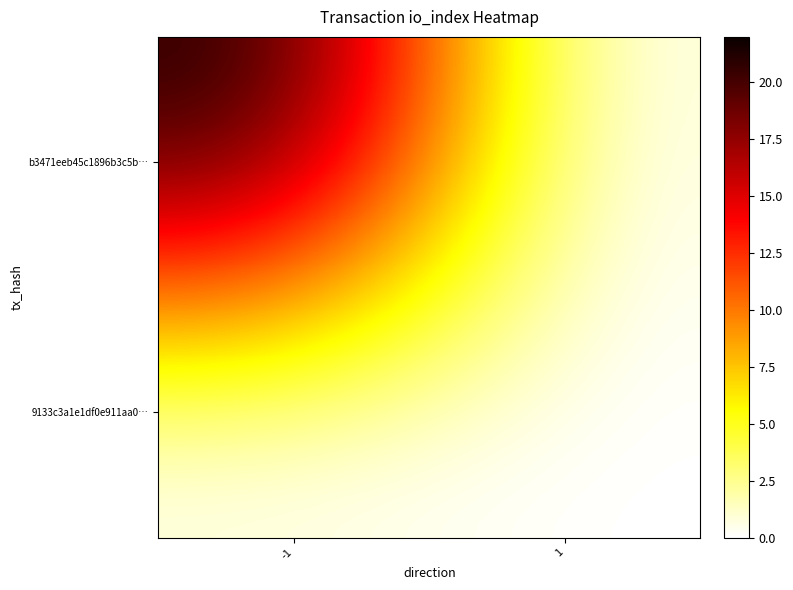

List the series in order of their overall mean, highest first.

b3471eeb45c1896b3c5b…, 9133c3a1e1df0e911aa0…